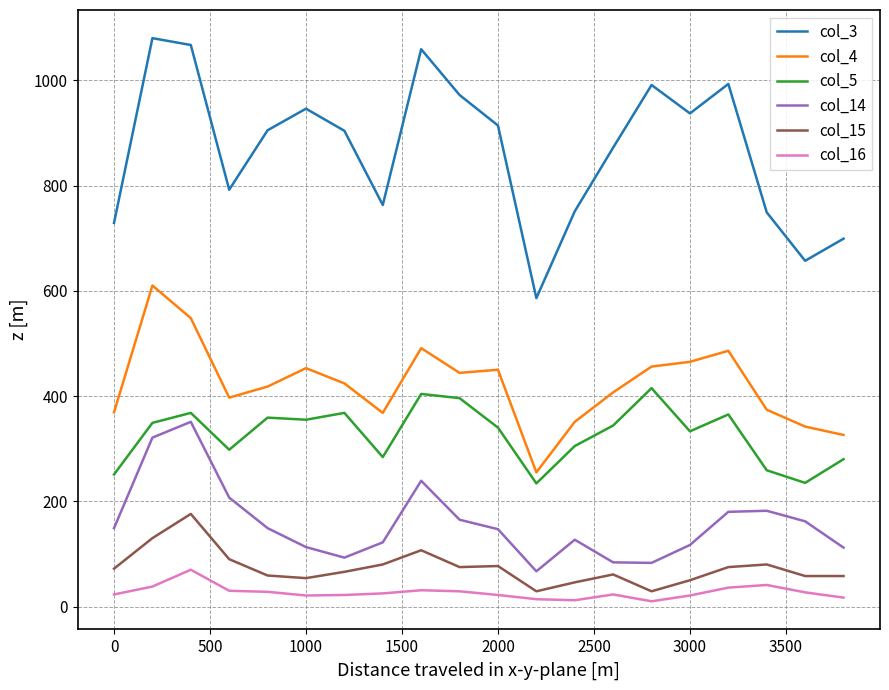

Which series has the widest spread of values?

col_3